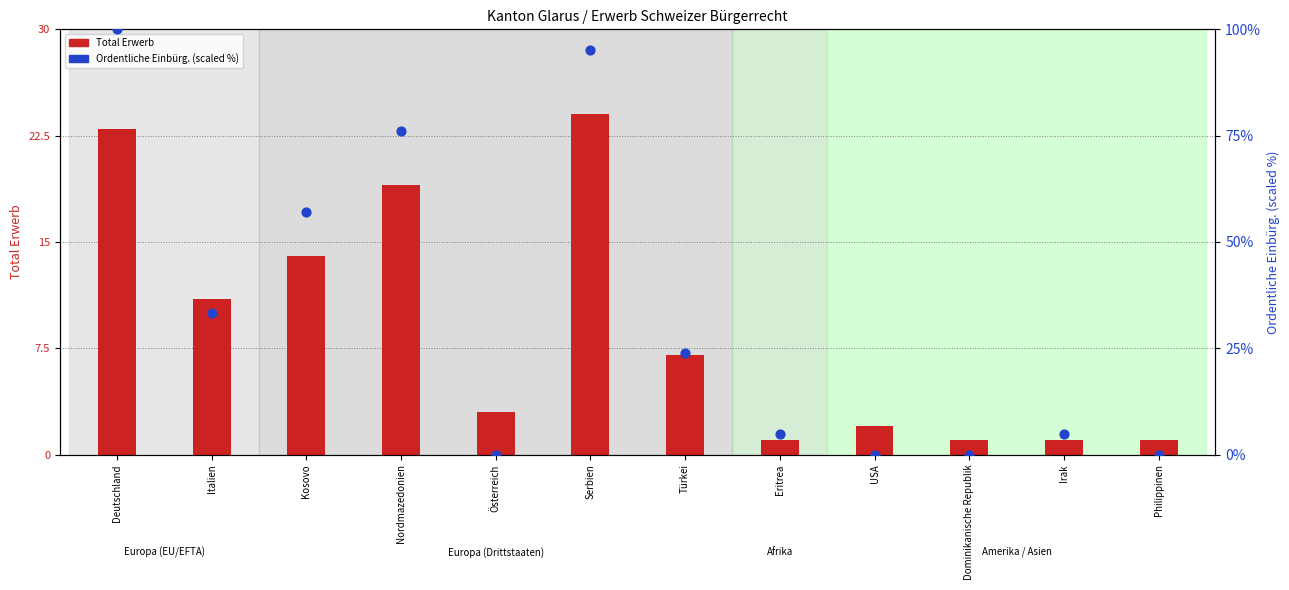

Which series reaches the minimum Y coordinate?

Ordentliche Einbürg. (scaled)